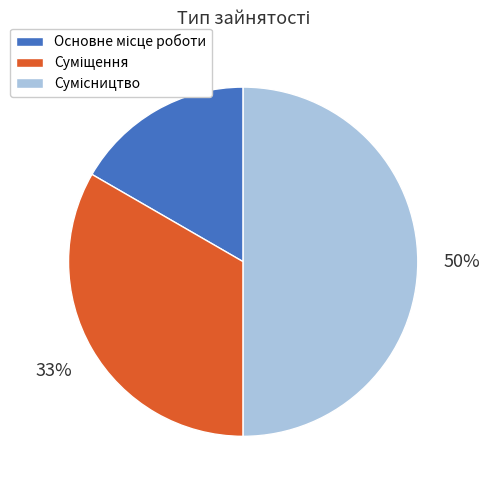

To the nearest percent, what is the average slice percentage?

33%